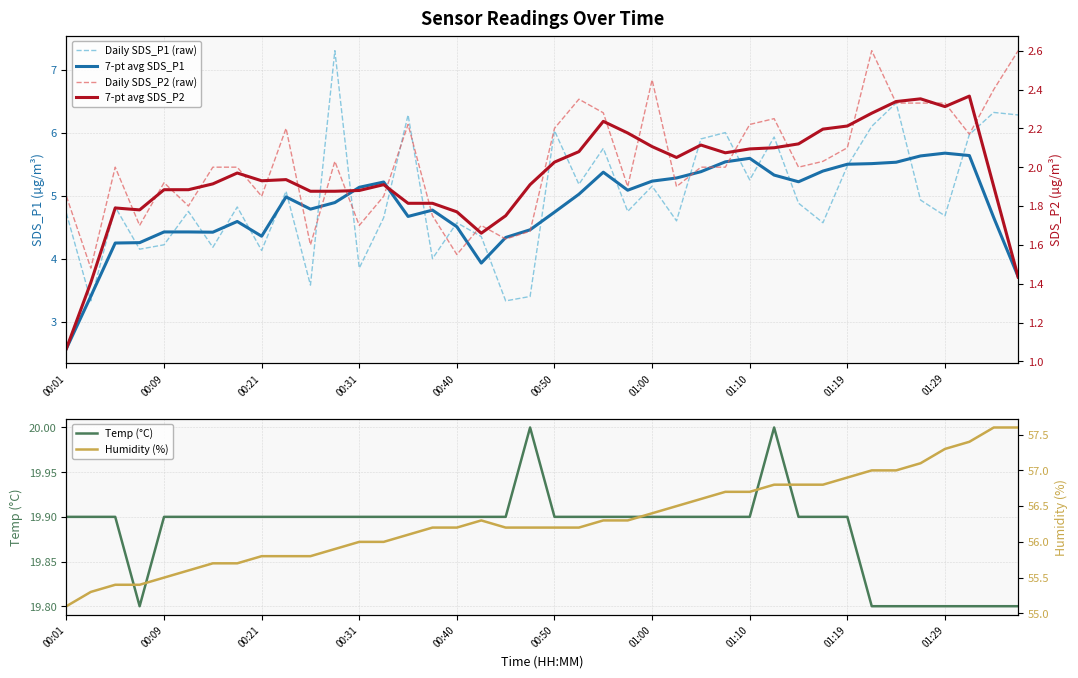

Between 22 and 38, which is larger?

38